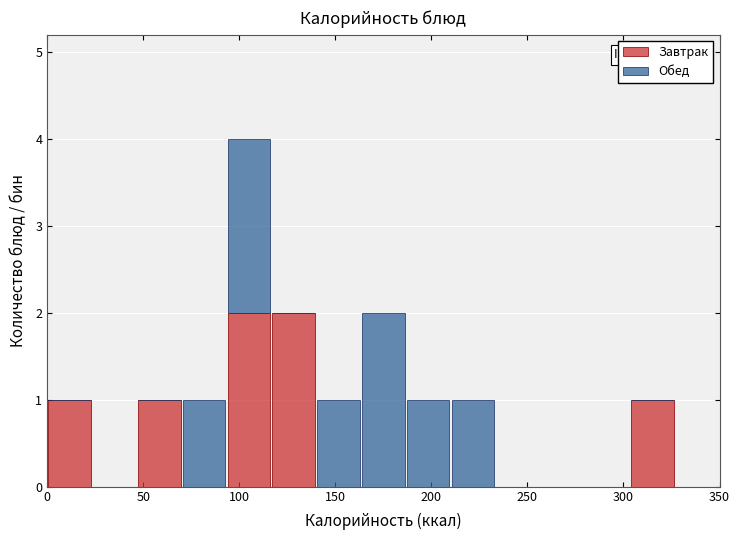

Which range on the x-axis has the tallest stacked bar (by total height)?

95 to 115